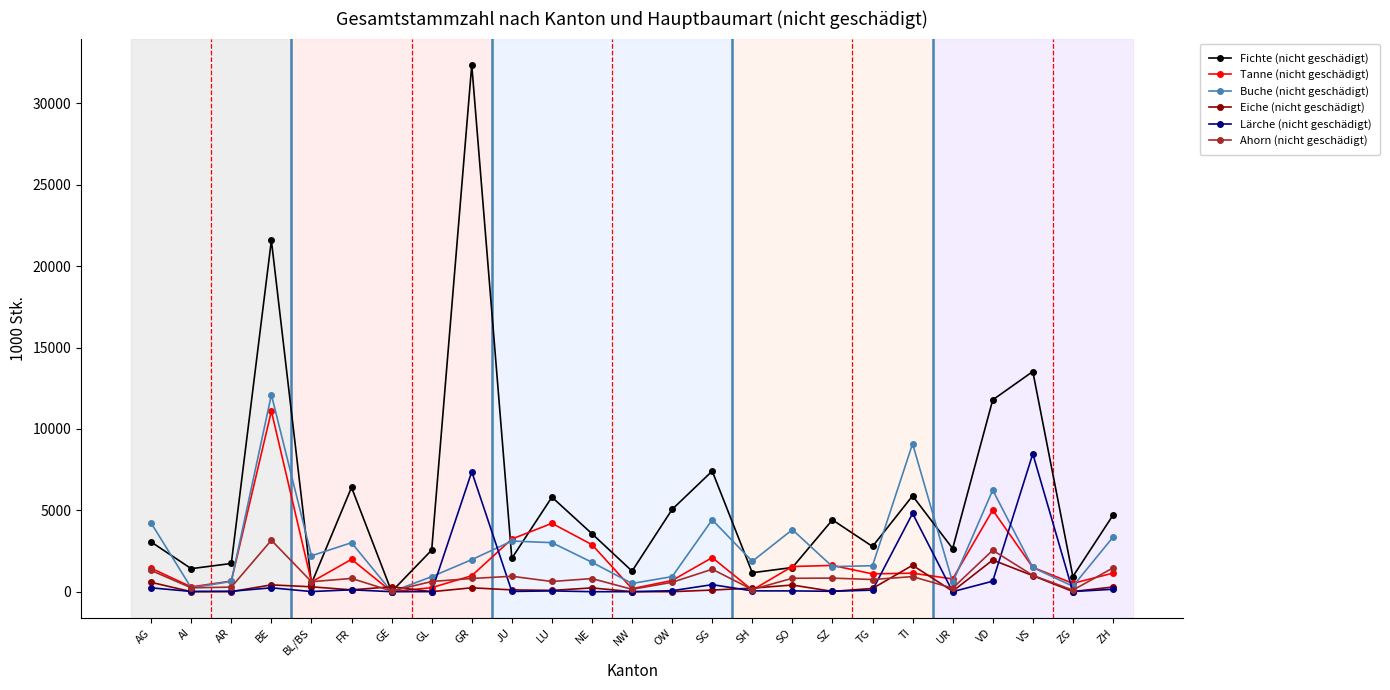

How many data points in Eiche (nicht geschädigt) are less than 198?

12